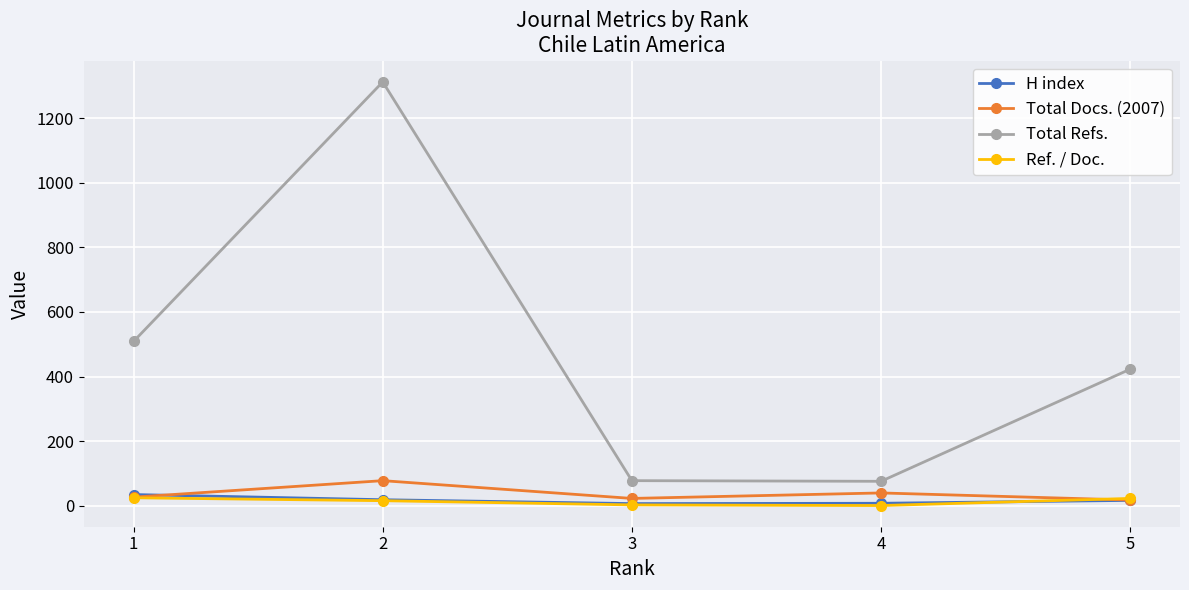

The value of Total Refs. at 2 is 1312. True or false?

True